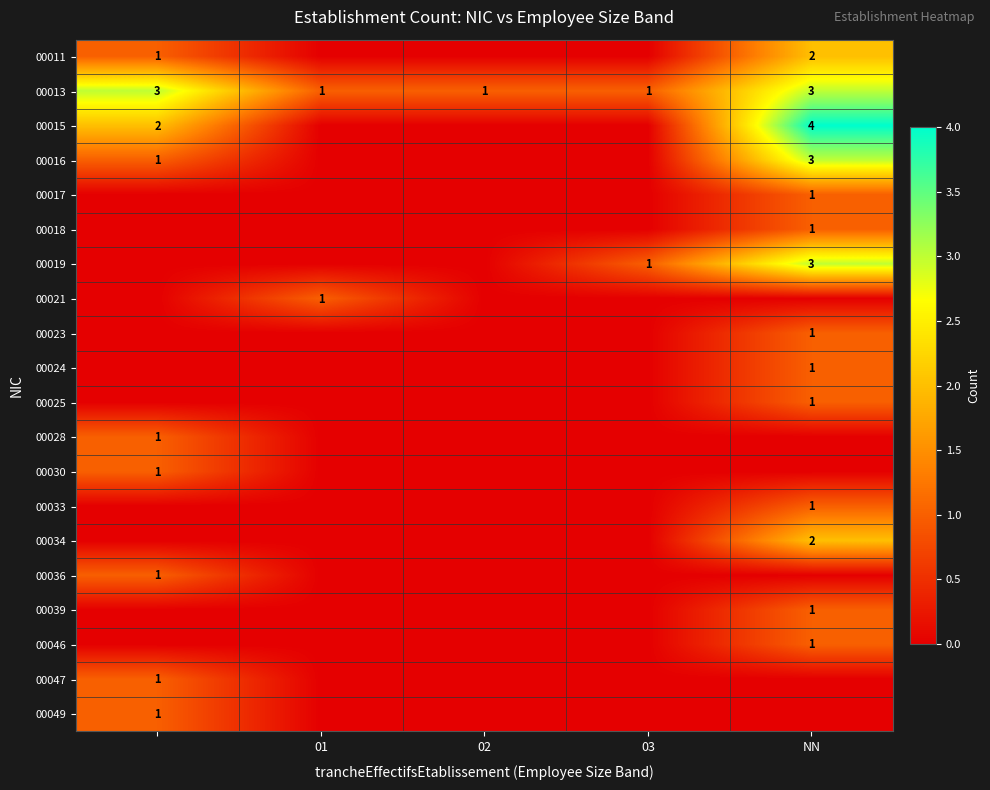

What is the maximum value for 00013?

3